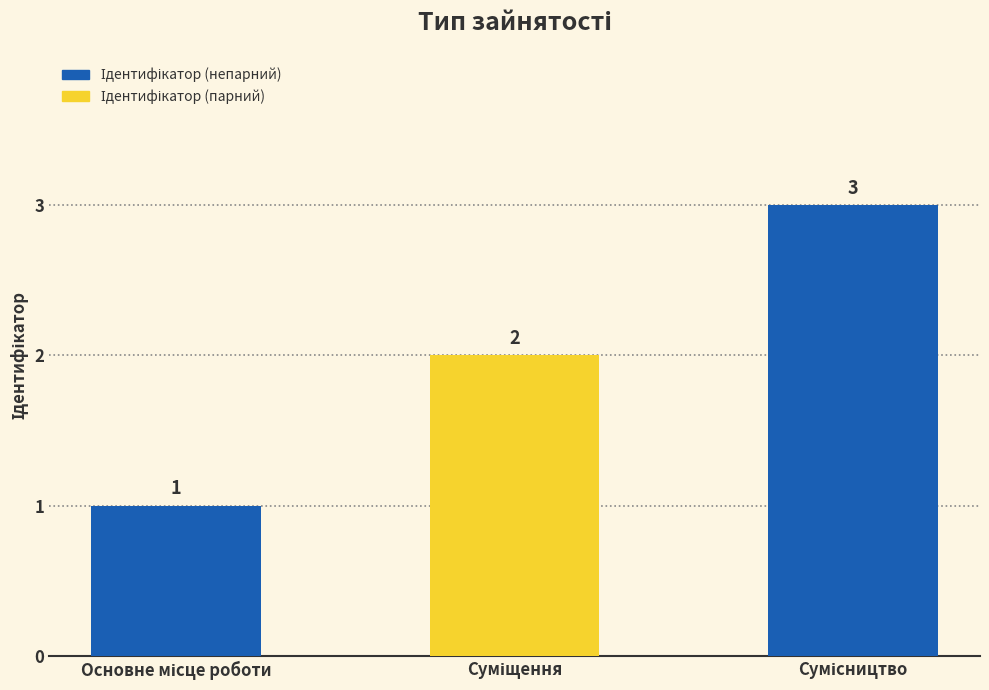

Count the values in the range 1 to 3.

3